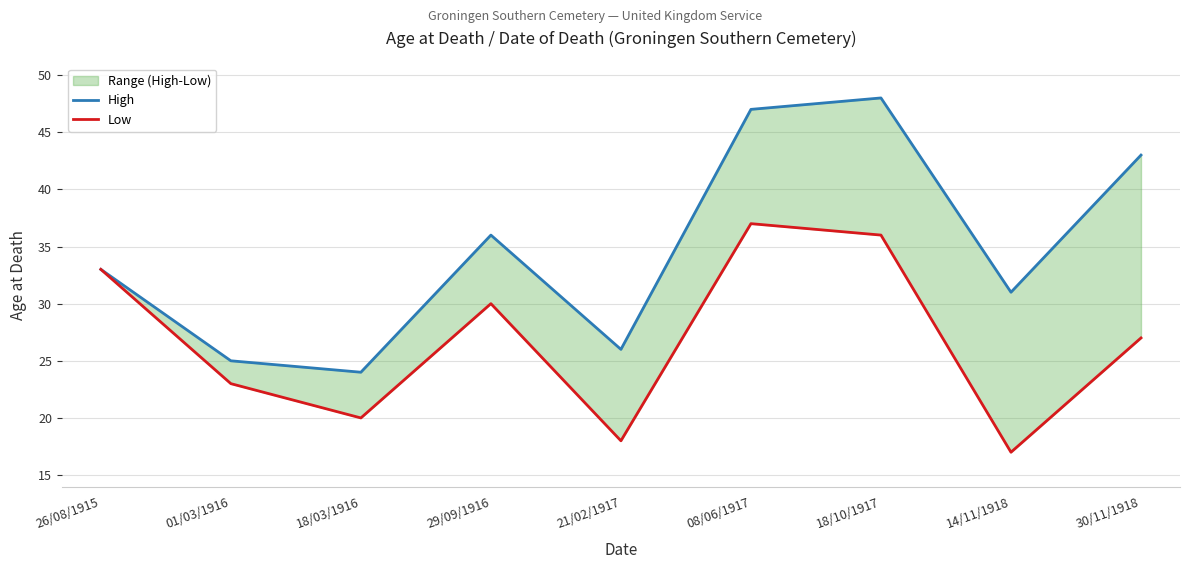

Does the chart display data point markers on the line(s)?

No